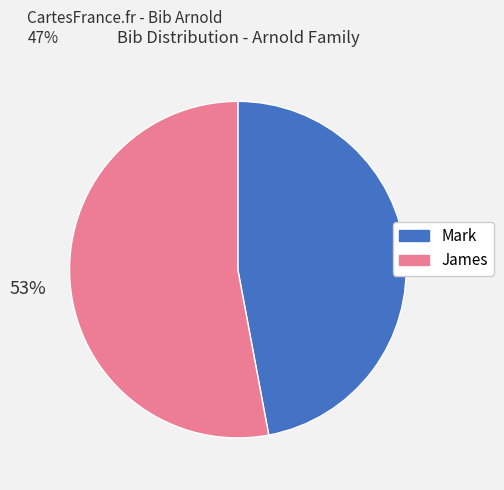

What is the ratio of the value at Mark to the value at James?

0.9